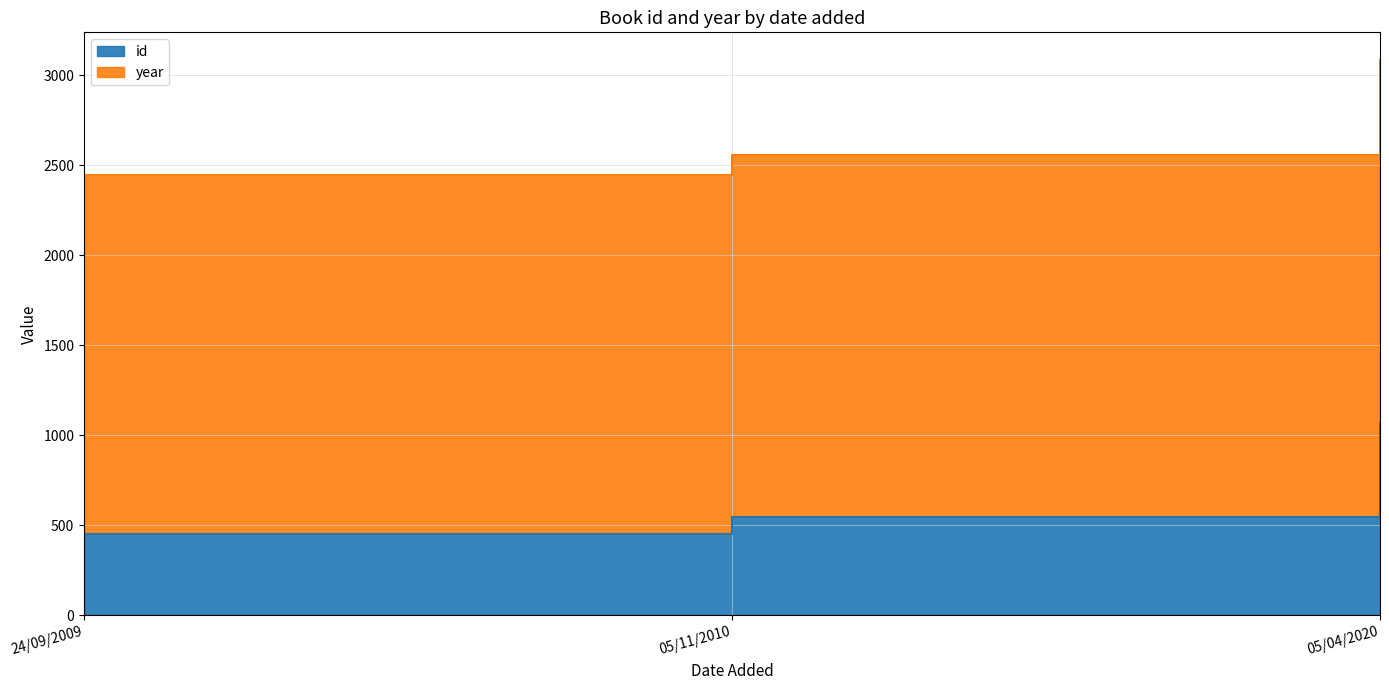

Between 05/11/2010 and 05/04/2020, which is larger?

05/04/2020